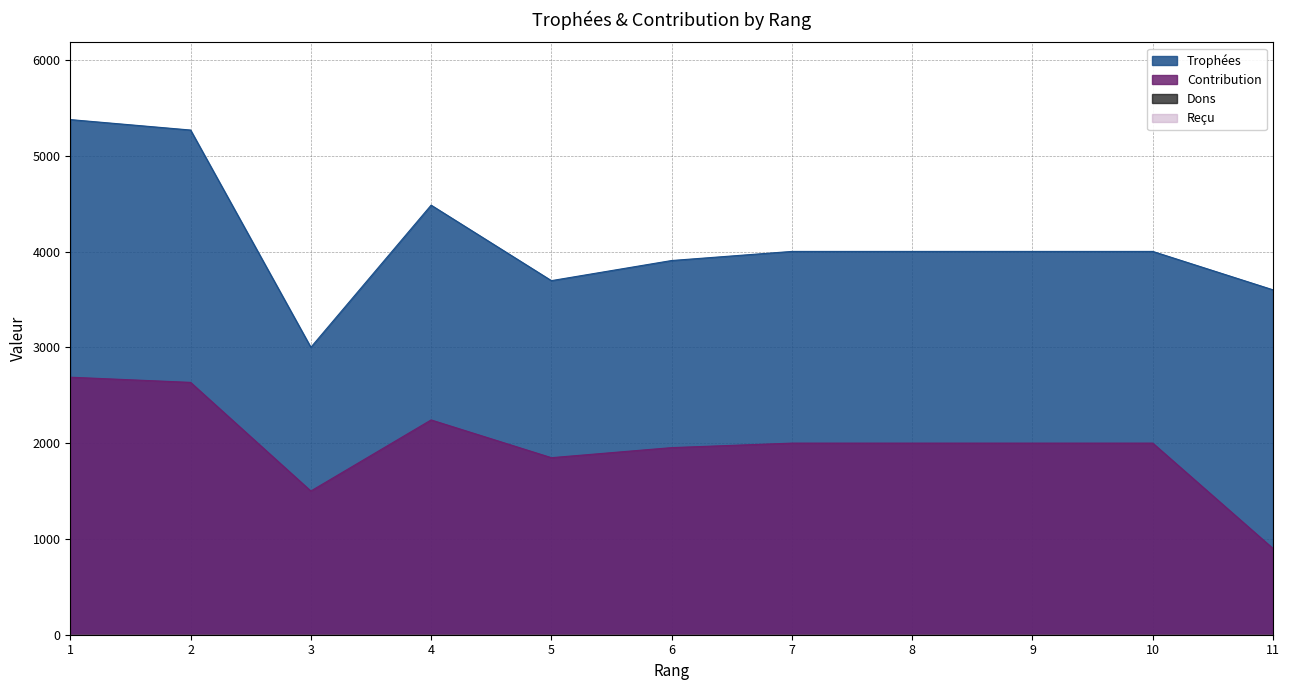

True or false: Contribution and Trophées intersect in this chart.

False